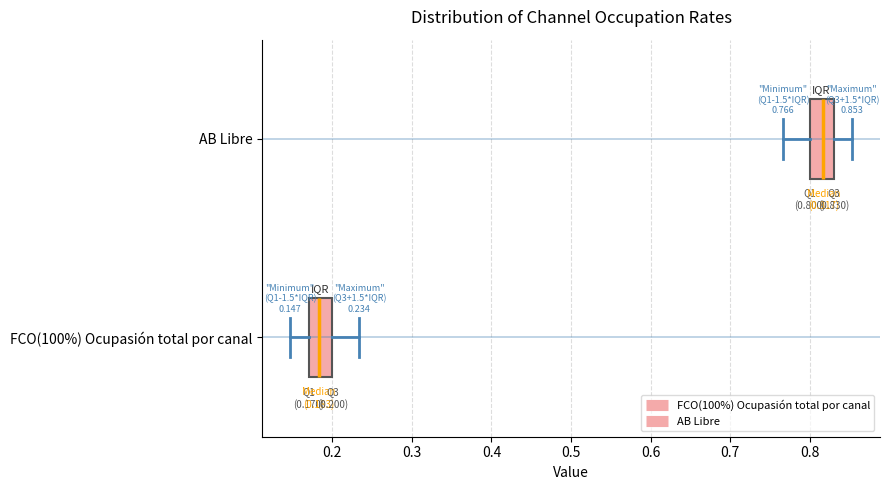

Which box has the furthest to the left median line?

FCO(100%) Ocupasión total por canal